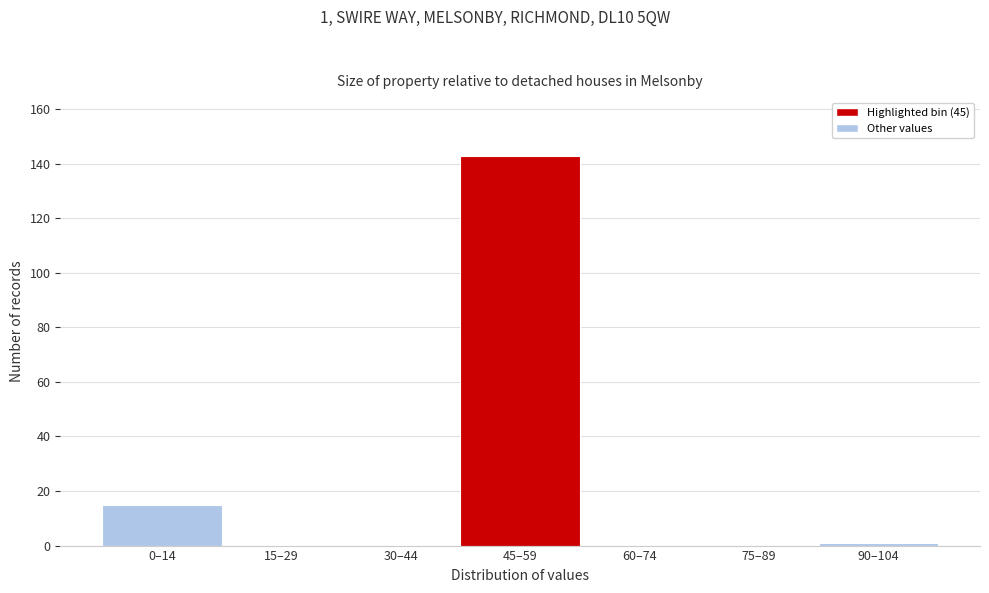

Reading left to right, list all the values displayed in this chart.

0–14=15	15–29=0	30–44=0	45–59=143	60–74=0	75–89=0	90–104=1